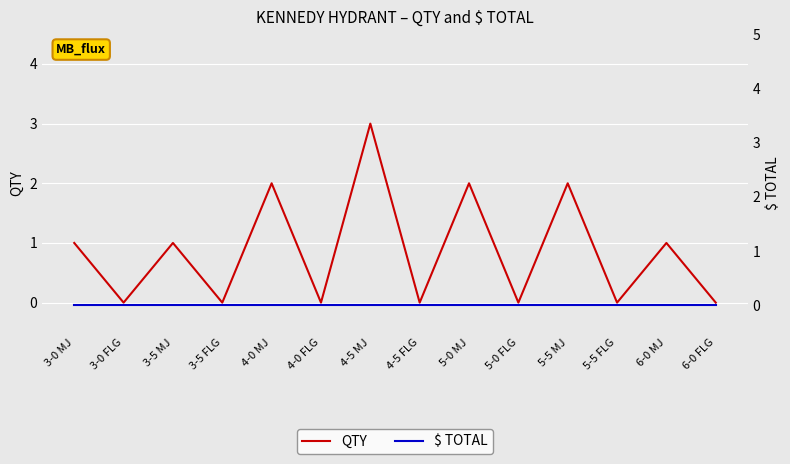

Where is QTY nearest to the value 1?

3-0 MJ